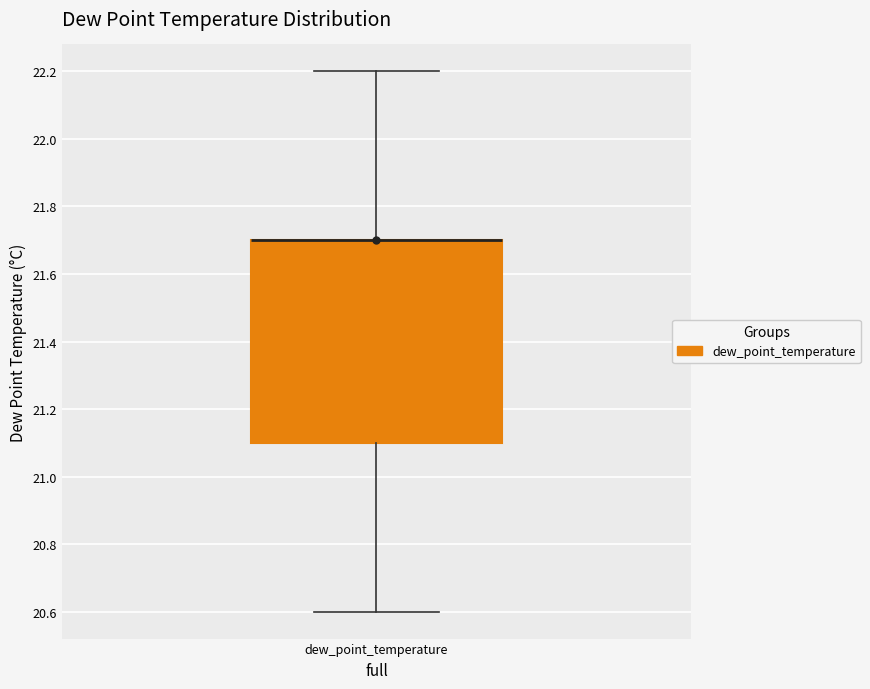

Transcribe this box plot: give where the median line is, the range the box spans, and where the two whiskers end, as read against the y-axis. The values are not printed on the chart, so give them approximately, as read against the axis.

median 21.7 (drawn on the box's upper edge), box 21.1 to 21.7, whiskers 20.6 to 22.2